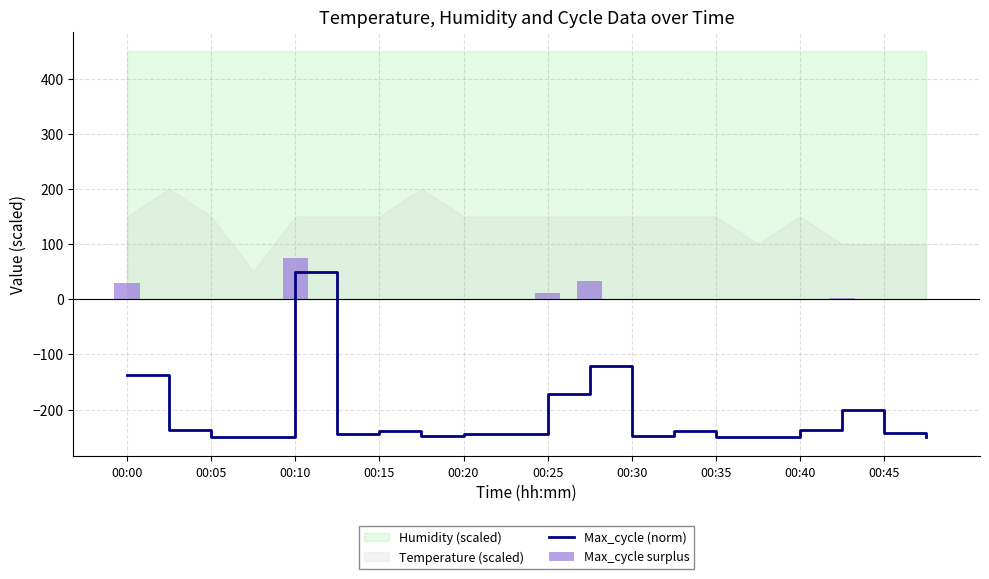

What is the sum of the Max_cycle (norm) values at 19 and 00:10?

-498.9